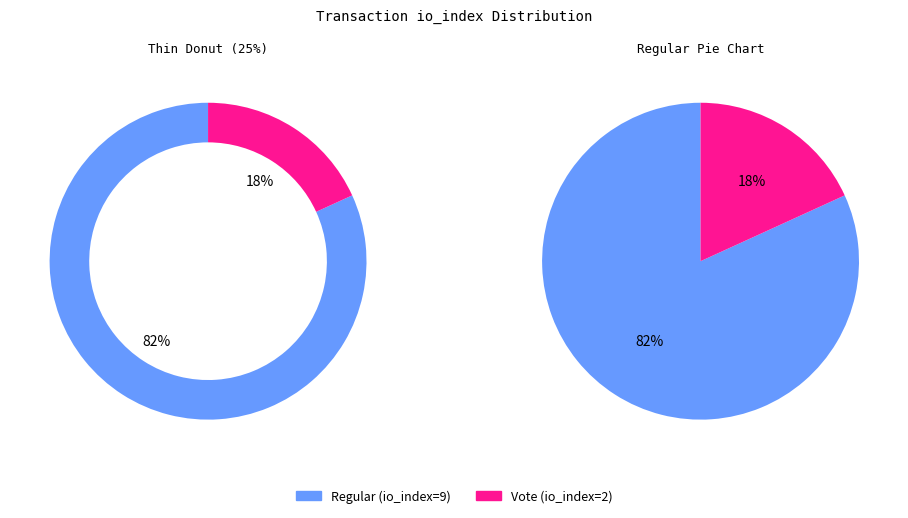

What percentage is the Regular (io_index=9) slice, to the nearest percent?

82%